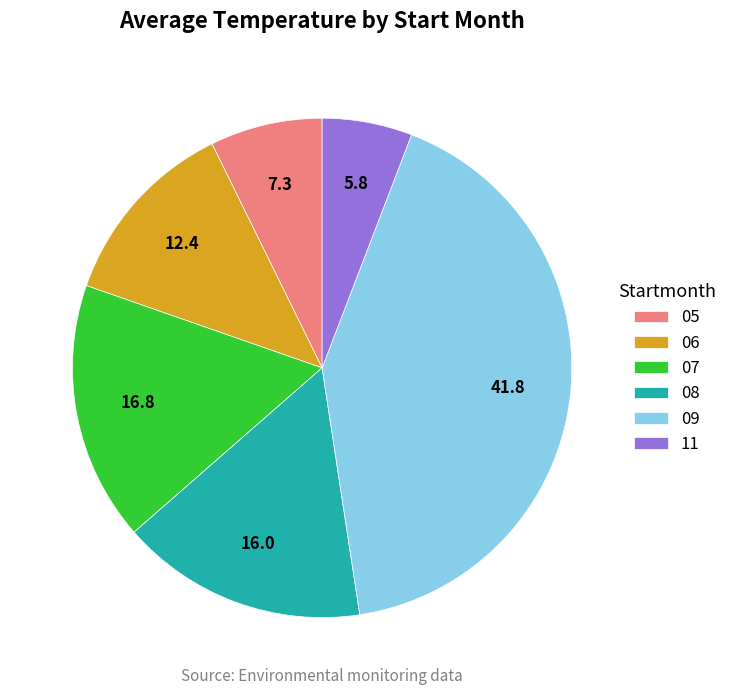

Is it true that 09 is 42% of the pie?

True